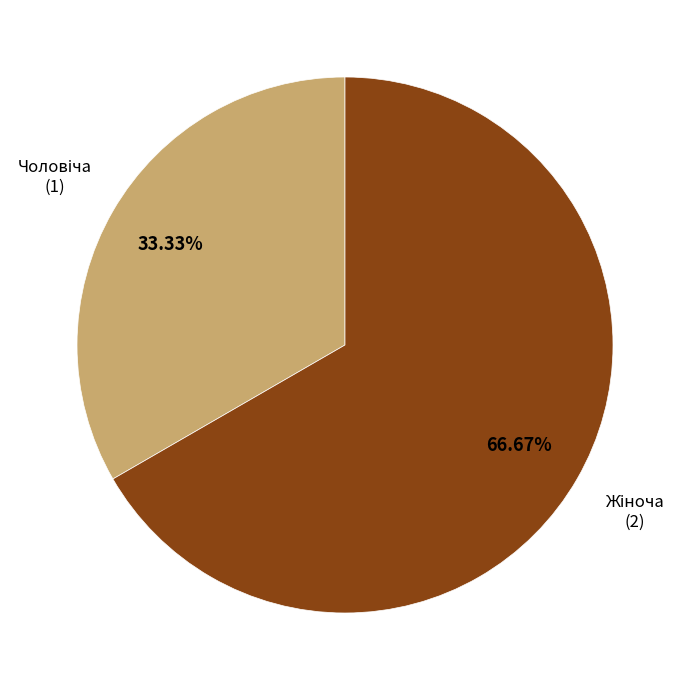

Does any single category account for the majority?

Yes